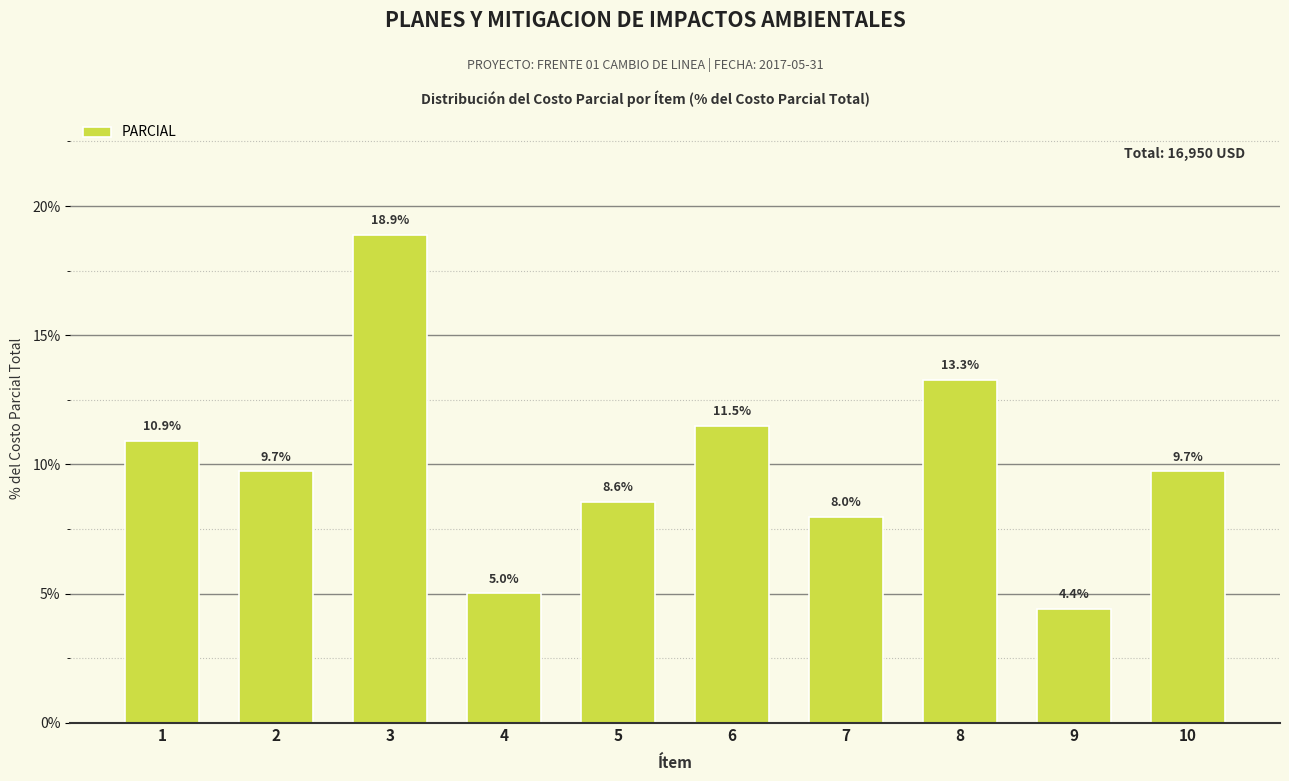

Where does the data first go above 9?

1